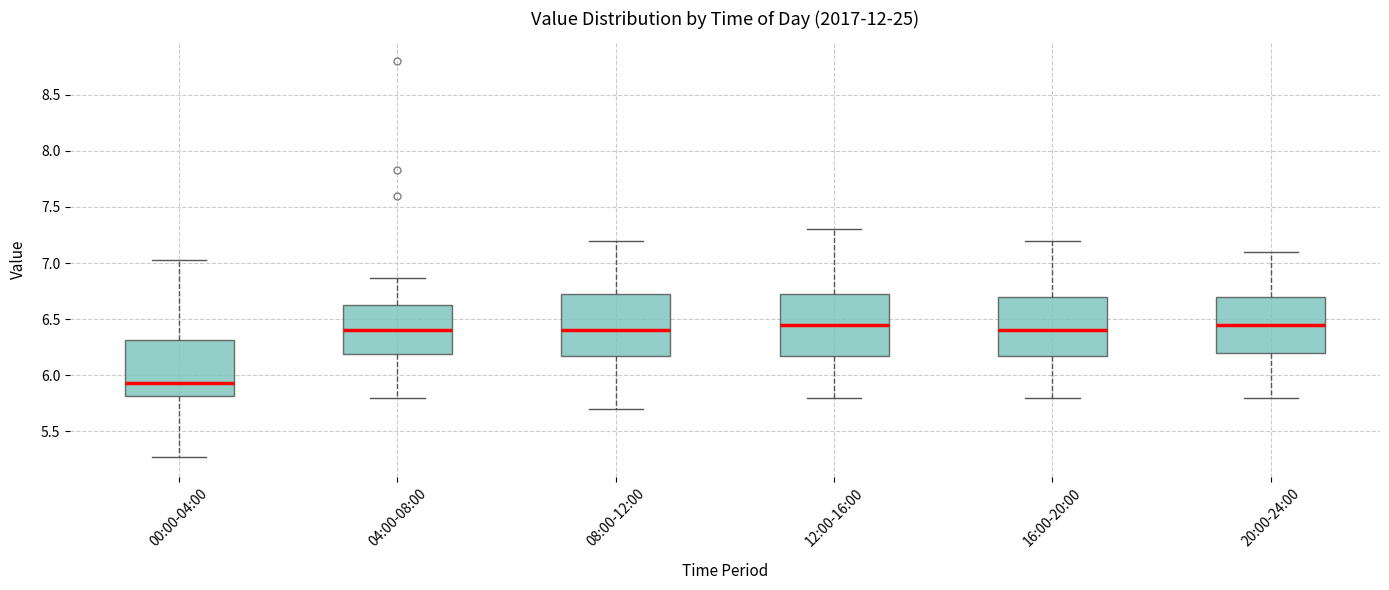

Reading left to right, transcribe this box plot: for each box, give where its median line is, the range the box spans, and where its two whiskers end, as read against the y-axis. The values are not printed on the chart, so give them approximately, as read against the axis.

00:00-04:00: median 5.95, box 5.80 to 6.30, whiskers 5.25 to 7.05
04:00-08:00: median 6.40, box 6.20 to 6.65, whiskers 5.80 to 6.85
08:00-12:00: median 6.40, box 6.20 to 6.75, whiskers 5.70 to 7.20
12:00-16:00: median 6.45, box 6.20 to 6.75, whiskers 5.80 to 7.30
16:00-20:00: median 6.40, box 6.20 to 6.70, whiskers 5.80 to 7.20
20:00-24:00: median 6.45, box 6.20 to 6.70, whiskers 5.80 to 7.10